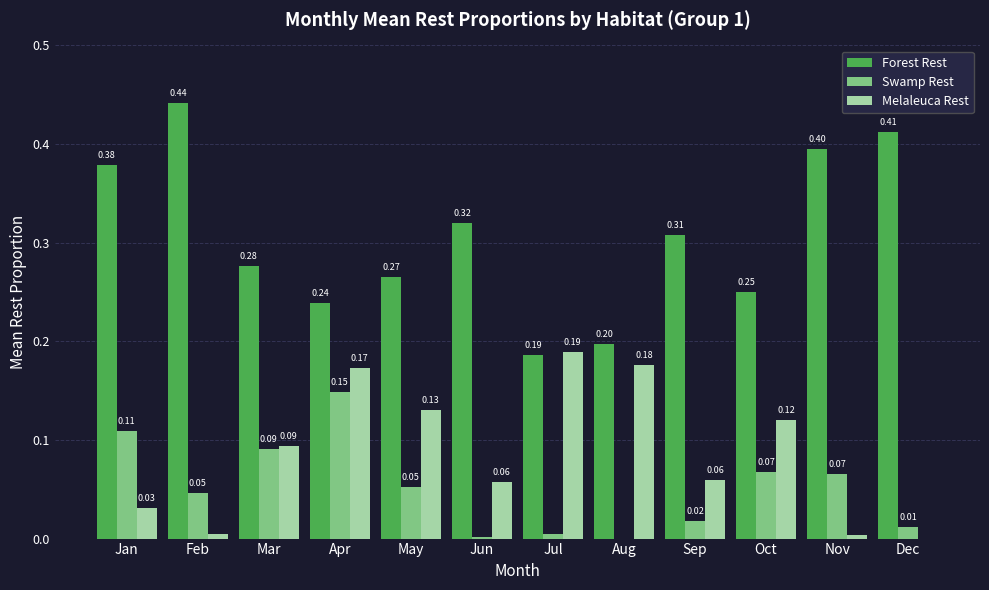

At which category is the sum across all series the highest?

Apr